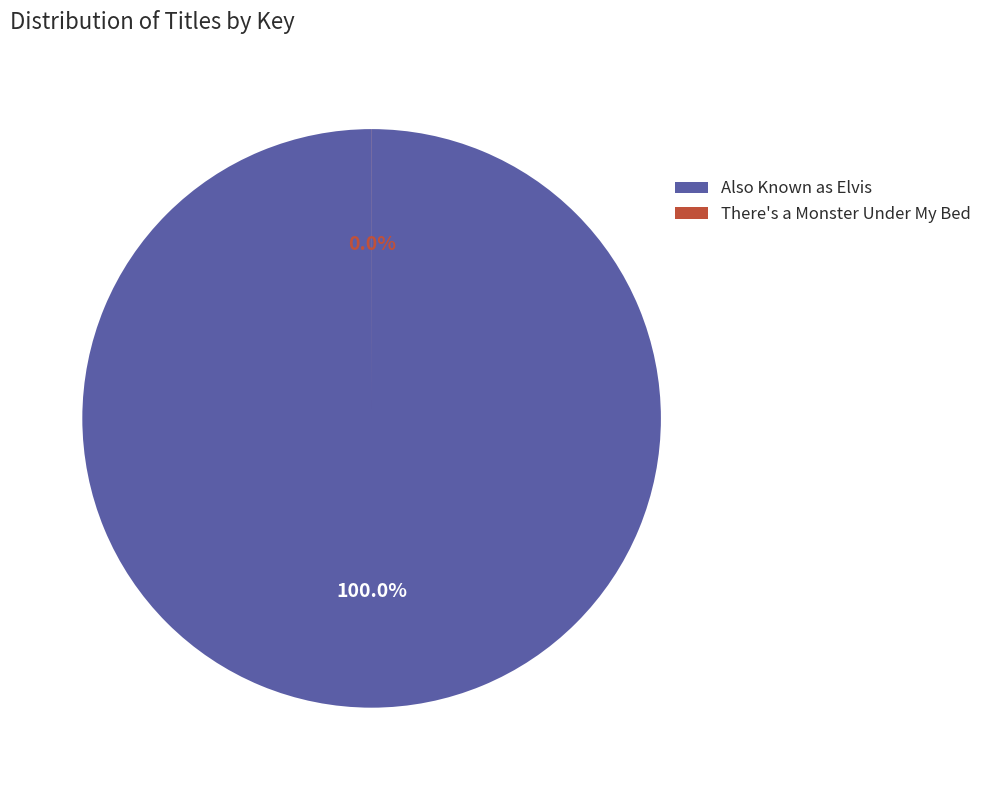

The Also Known as Elvis slice represents 99% of the pie. True or false?

False